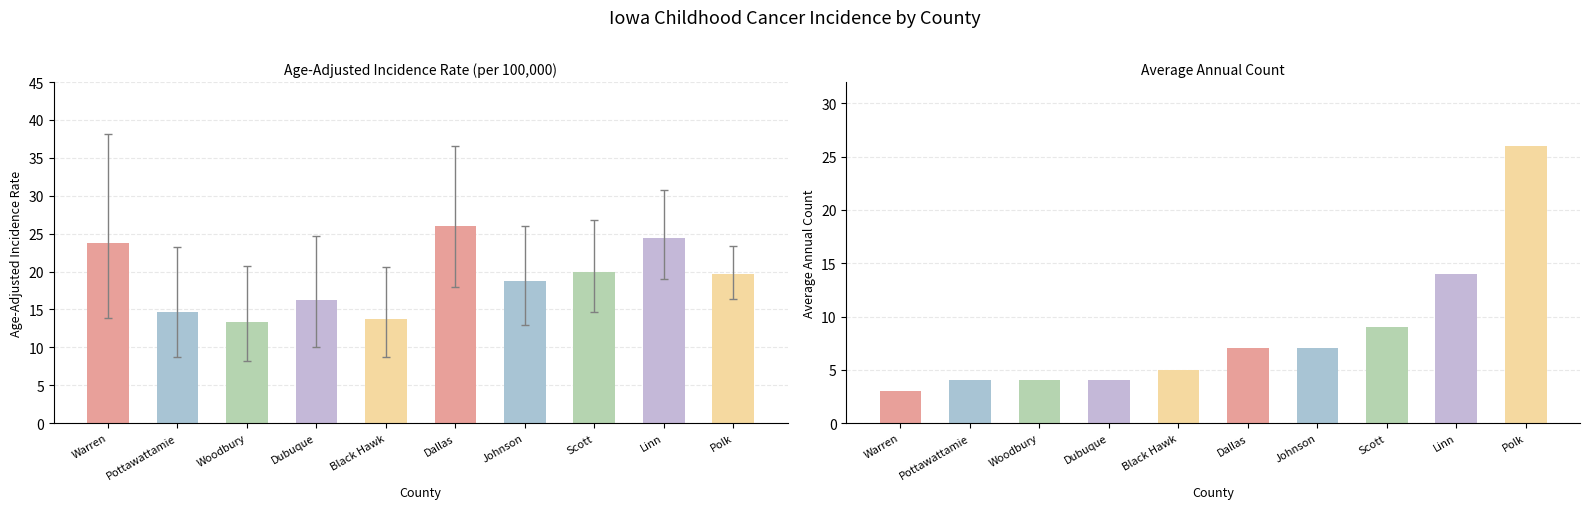

Rank the series by their maximum value, from highest to lowest.

Age-Adjusted Incidence Rate, Average Annual Count